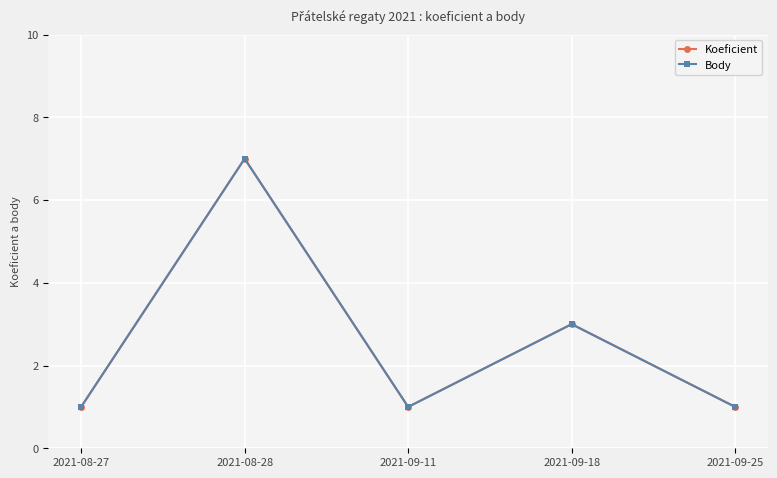

Is this an area chart (filled region under the line)?

No